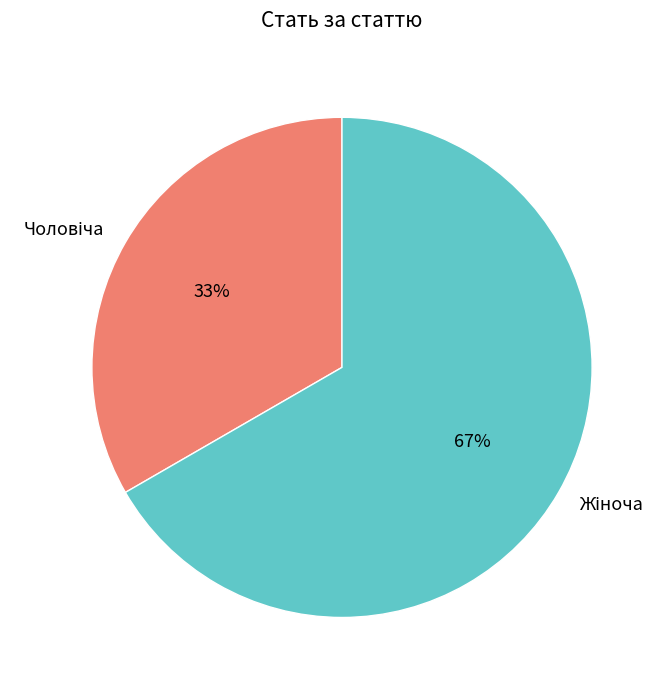

Does any single category account for the majority?

Yes